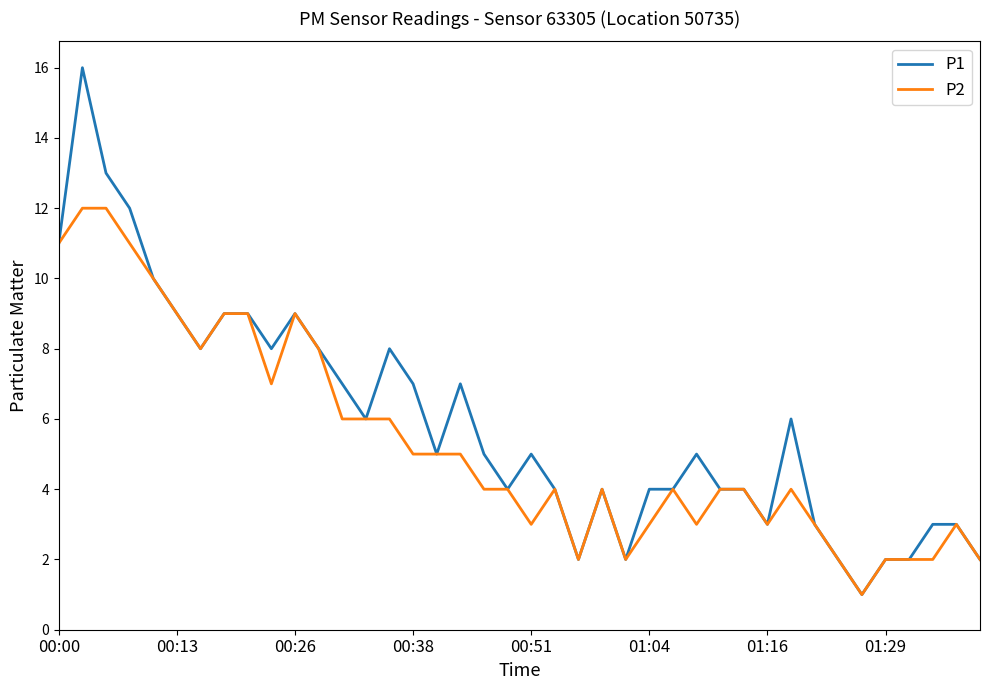

What is the maximum value shown in the chart?

16